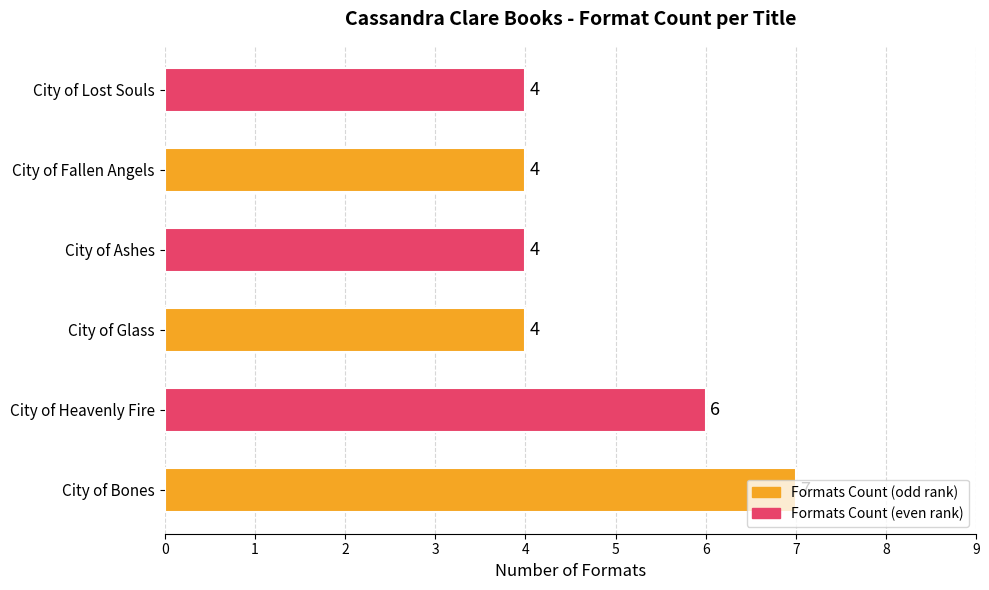

The chart shows a value of 4 at City of Ashes. True or false?

True